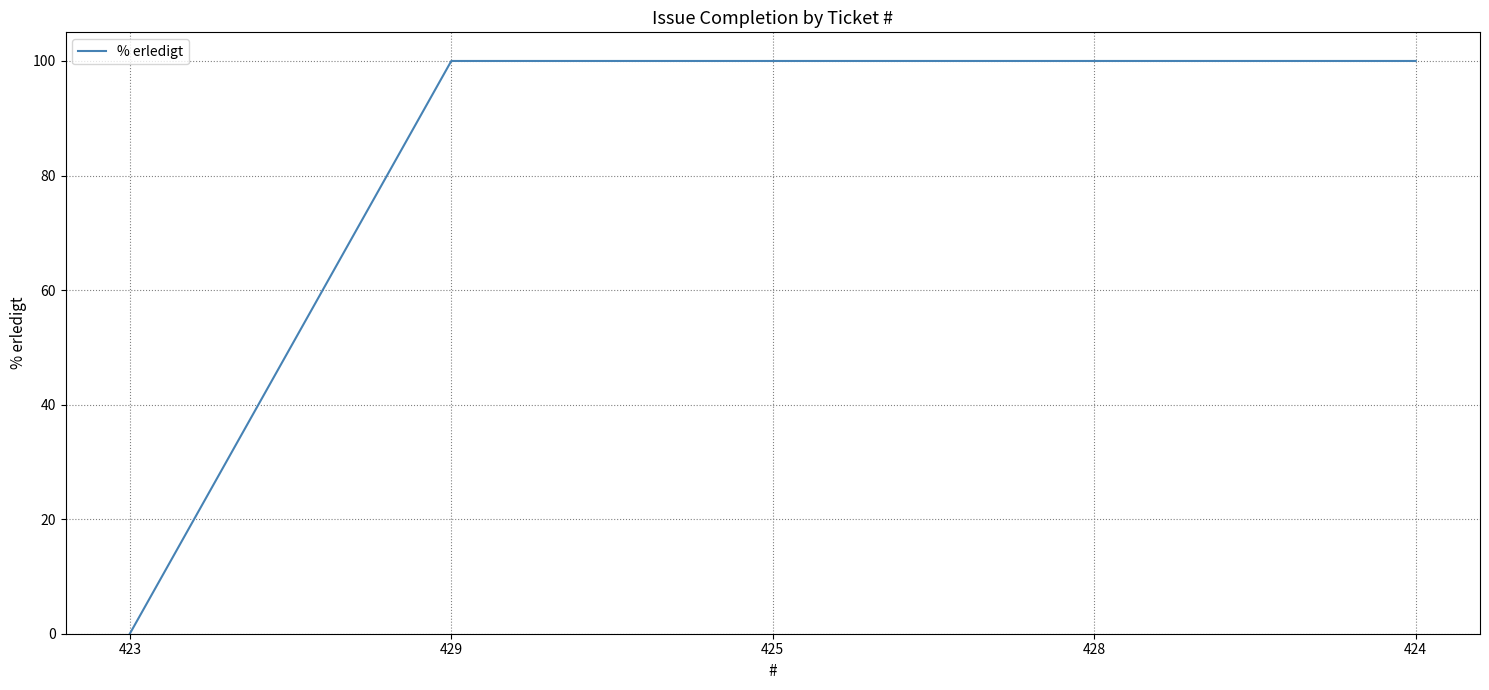

What is the sum of all values?

400